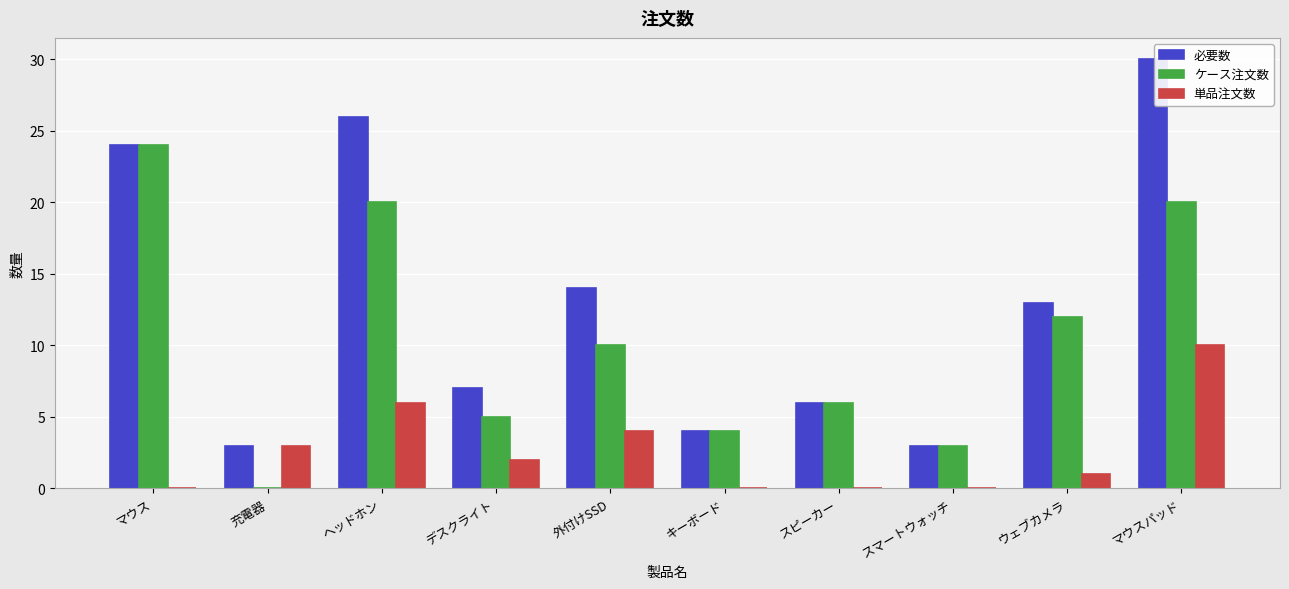

At which category does the chart reach its peak across all series?

マウスパッド